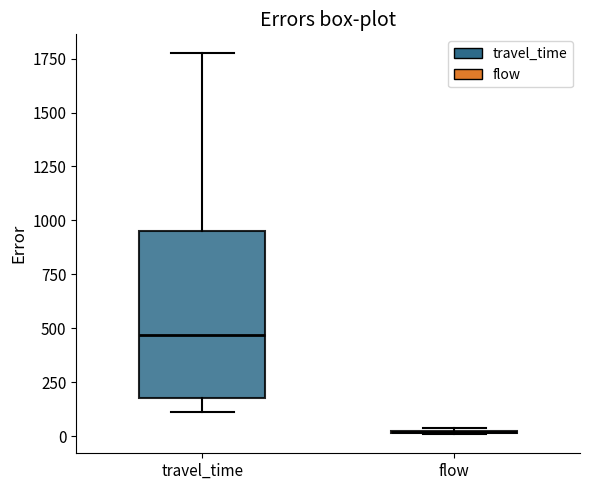

Which box is the tallest, from its lower edge to its upper edge?

travel_time